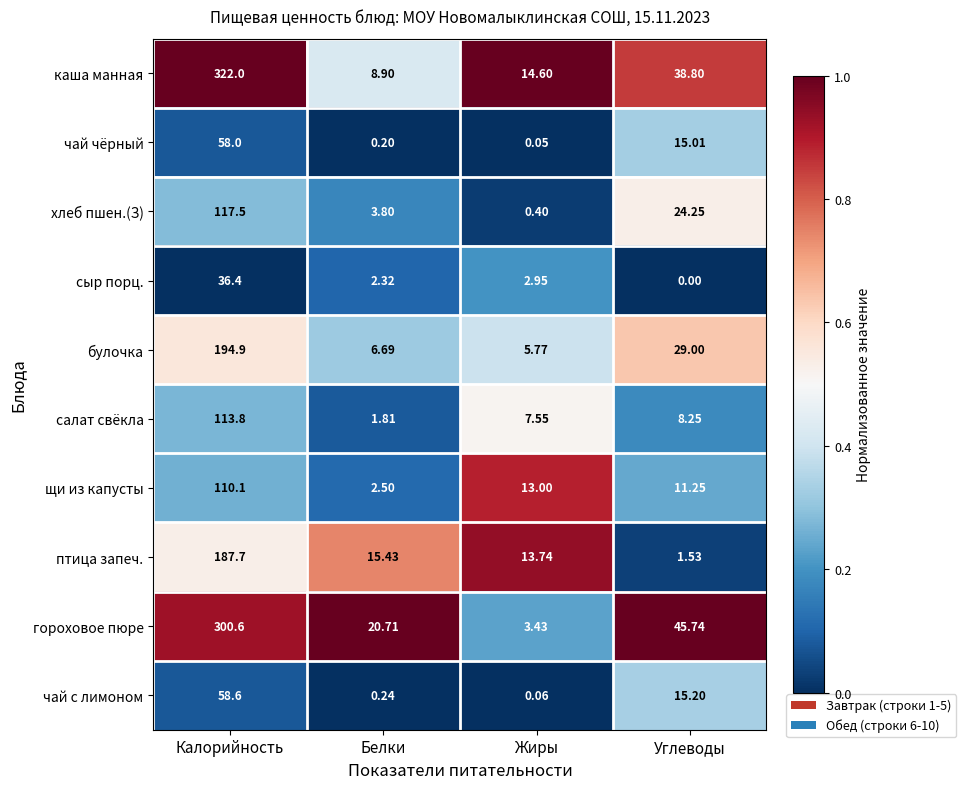

At which label does салат свёкла first exceed 8?

Калорийность